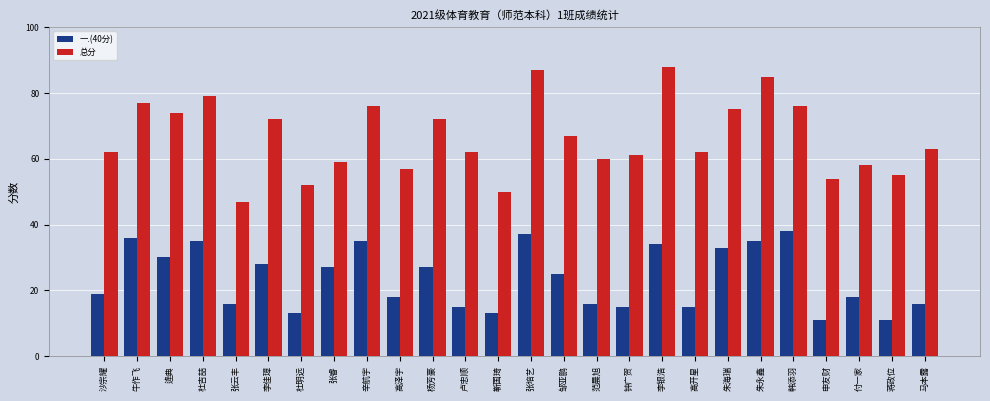

True or false: 一.(40分) has a value of 21 at 马本露.

False